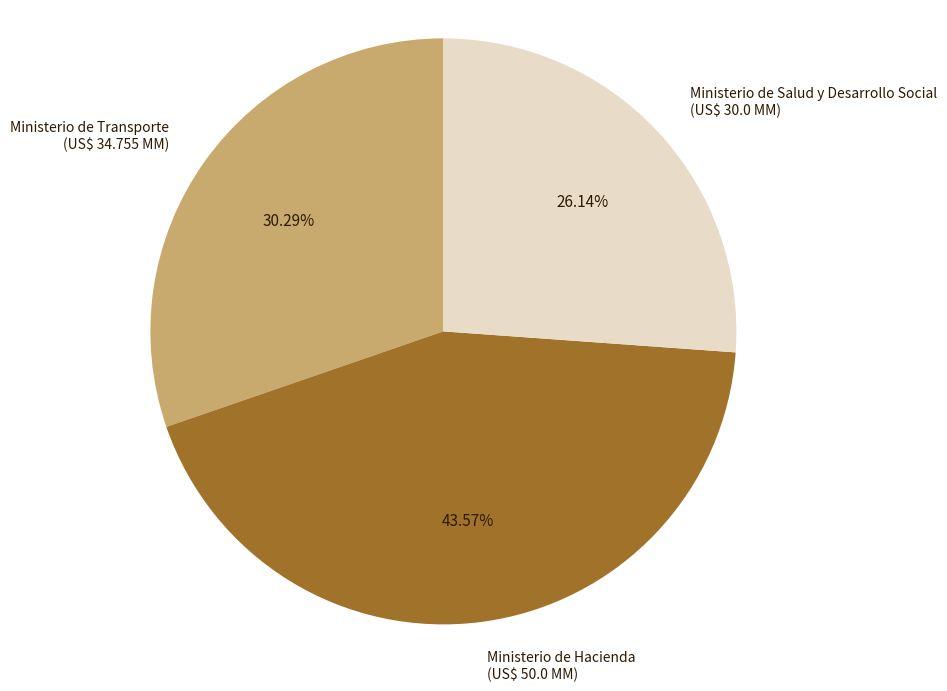

Count the number of slices in the pie.

3